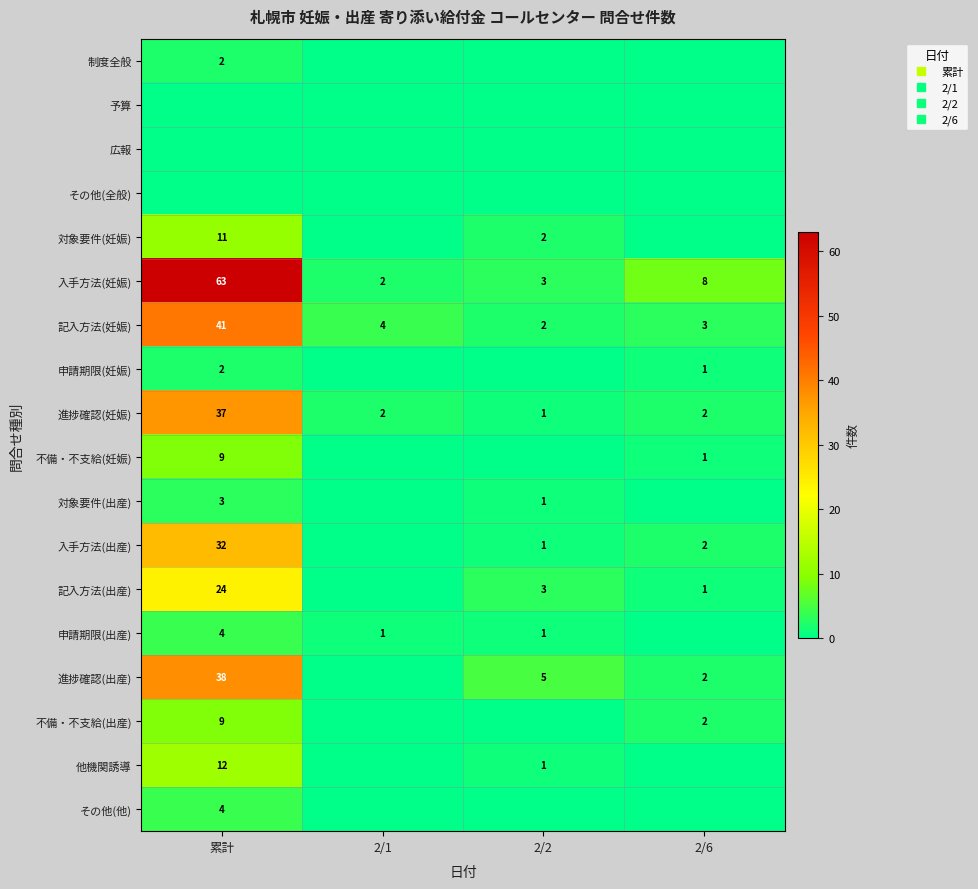

Is it true that 対象要件(出産) equals 0 at 2/1?

True